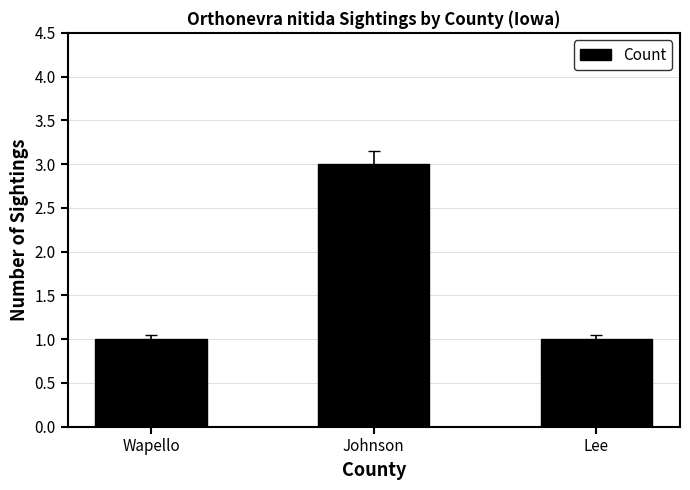

What is the approximate value at Wapello?

1